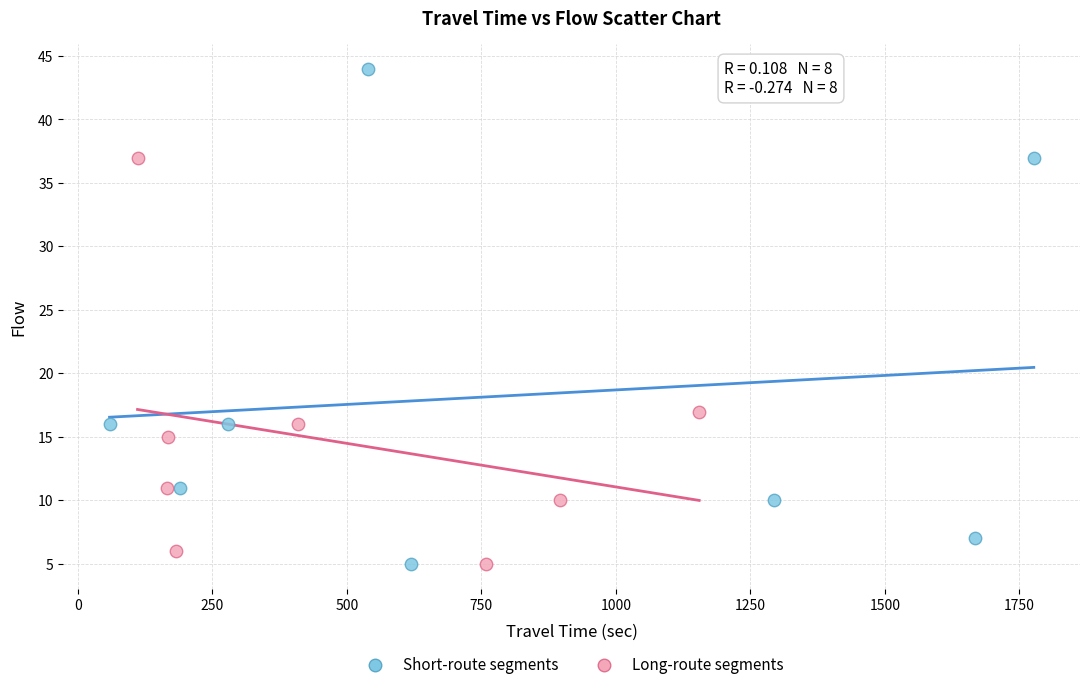

Which series has the widest spread of Y values?

Short-route segments